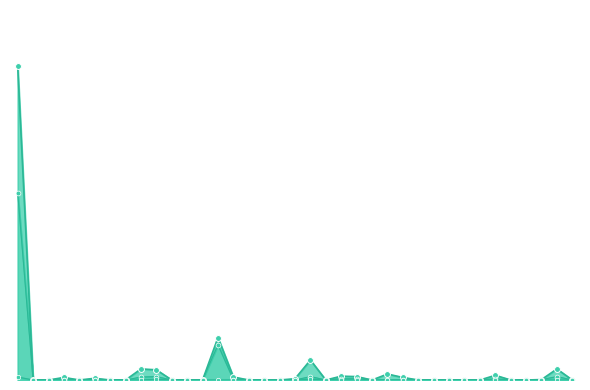

Which series has the largest Y range (max minus min)?

total-nameservers